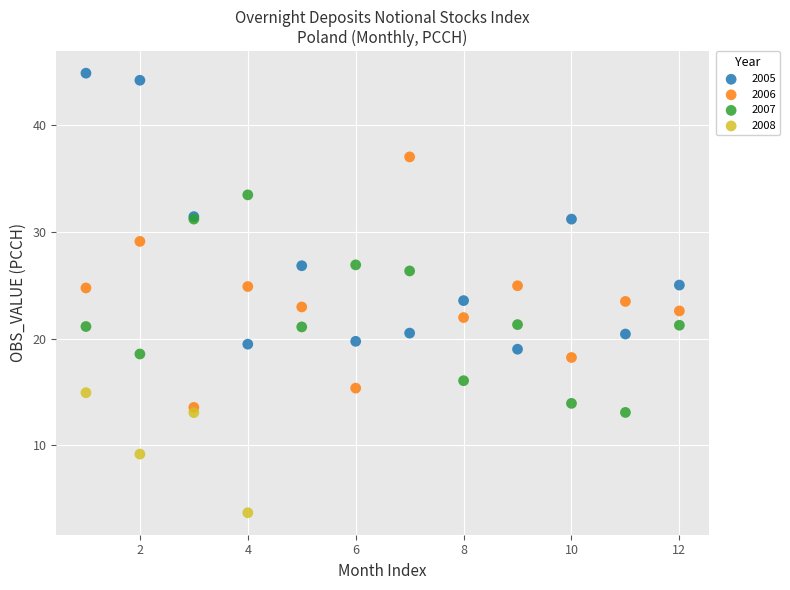

Which series contains the highest Y value?

2005